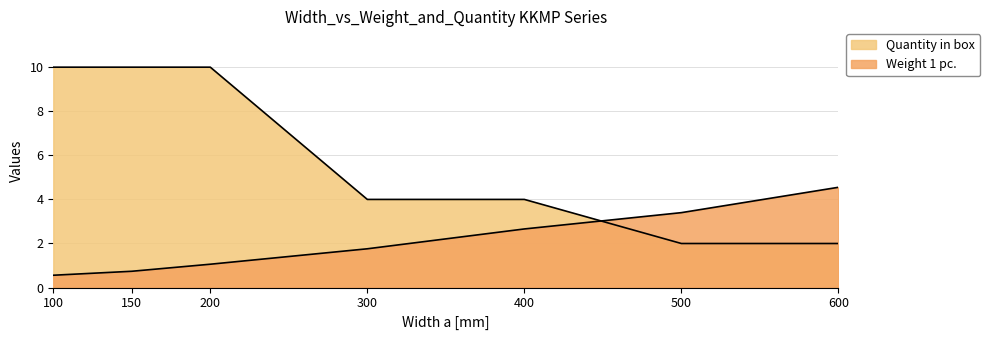

What is the value of the Quantity in box point at the 1st from the left?

10.0